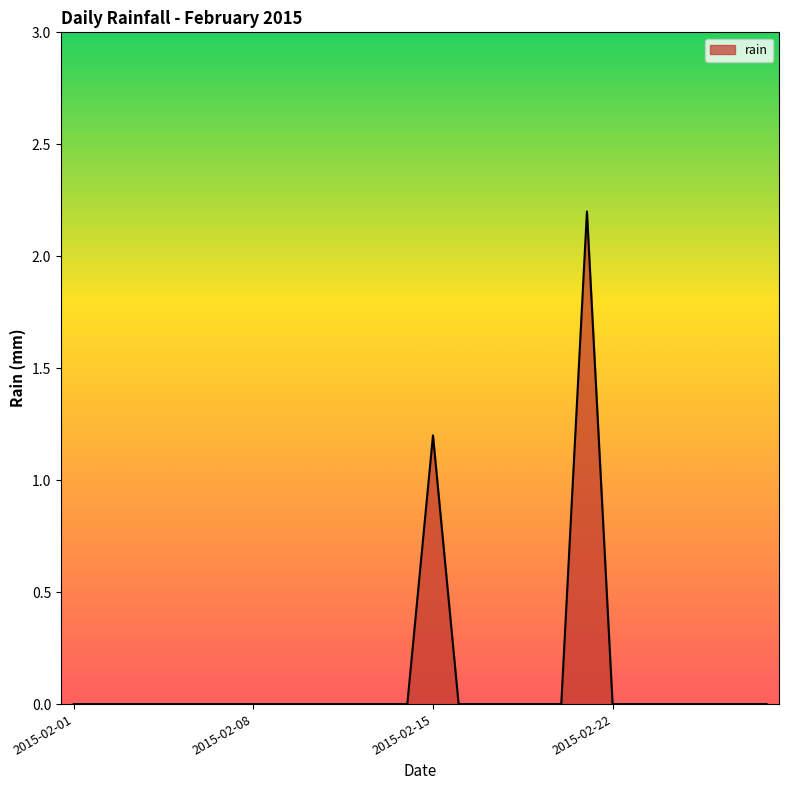

What is the difference between the maximum and minimum values?

2.2